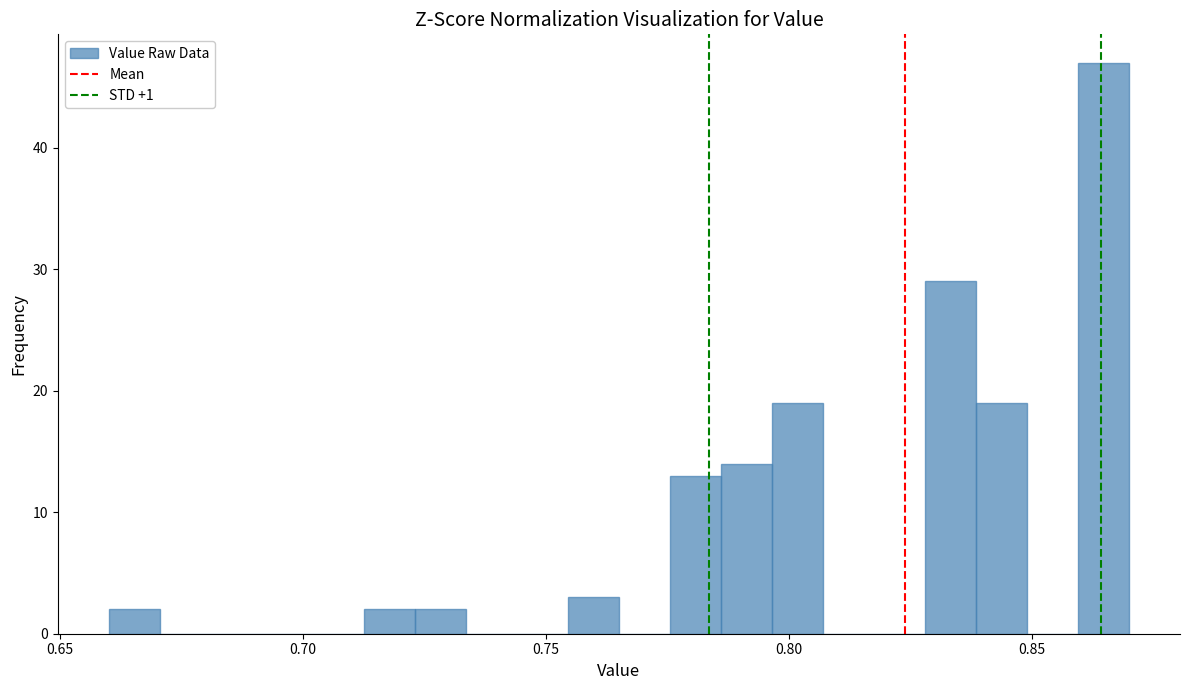

Read against the x-axis, roughly where is the centre of the tallest bar?

0.865